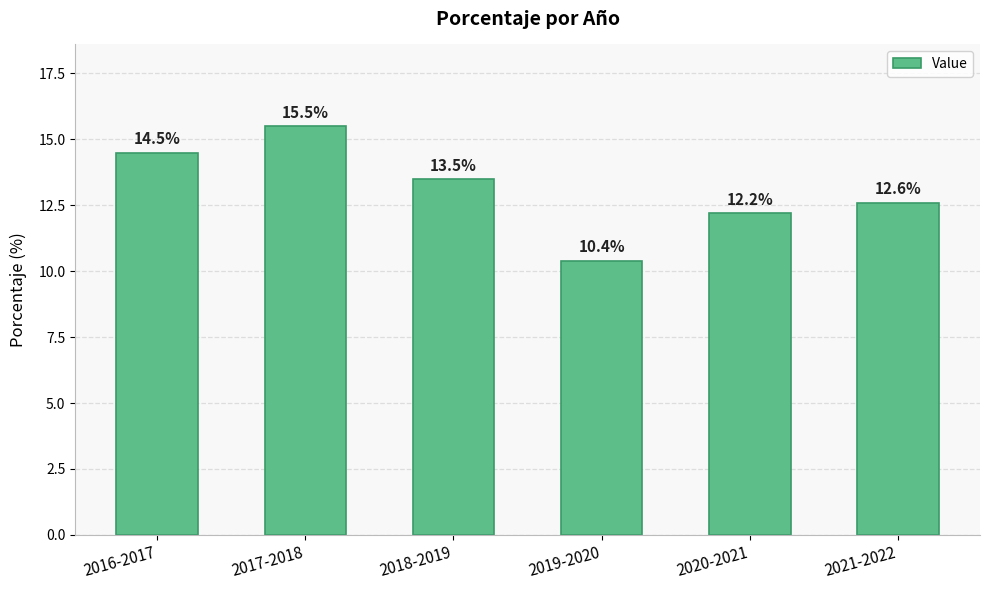

Which label corresponds to the largest value in the chart?

2017-2018